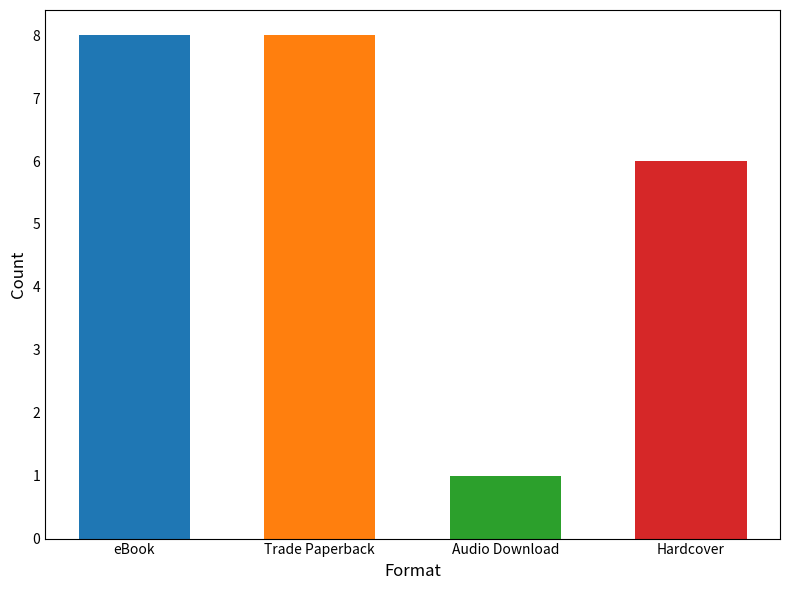

Are the bars horizontal?

No